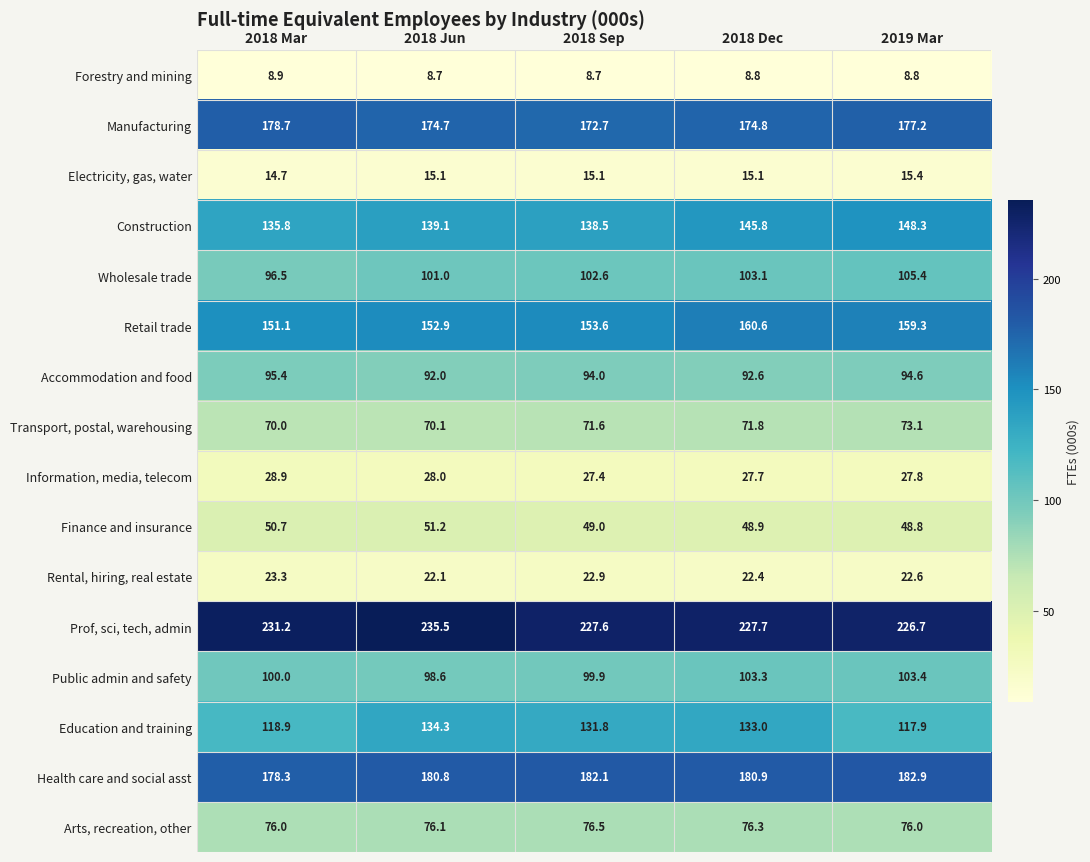

Which series has the largest range (max minus min)?

Education and training